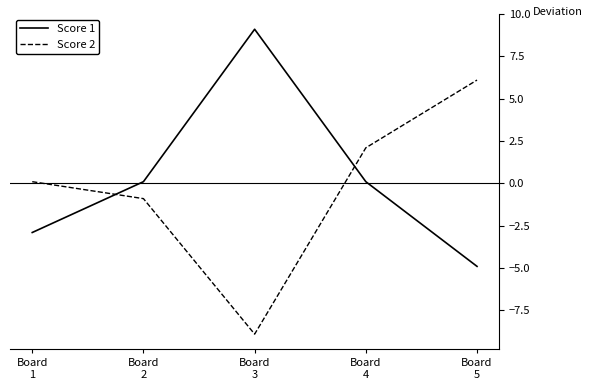

What is the total value across all series at Board
1?

-2.8